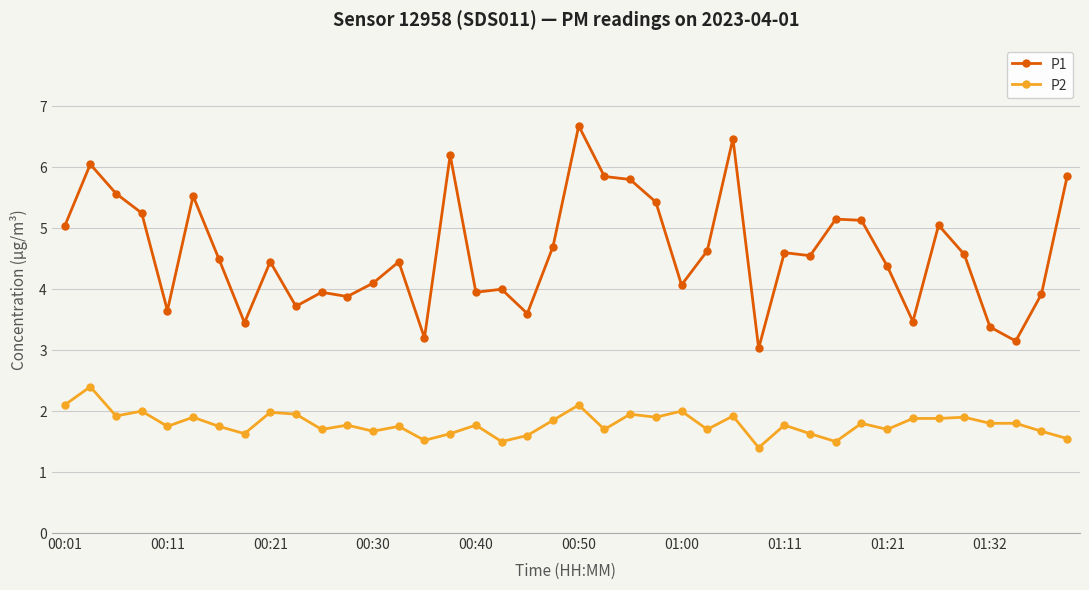

List the series in order of their overall mean, lowest first.

P2, P1